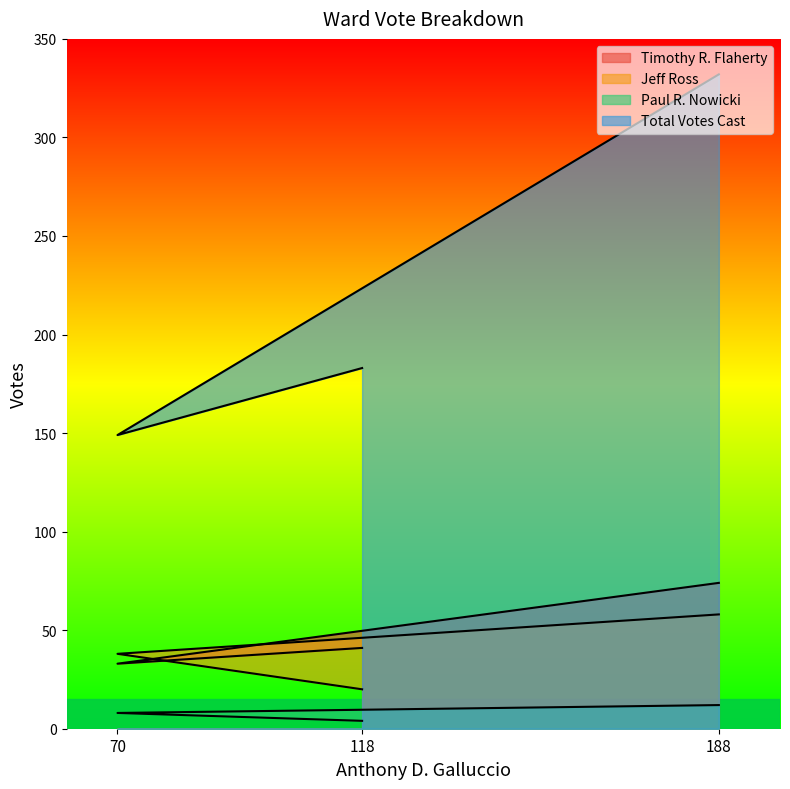

True or false: Total Votes Cast has a value of 132 at 188.

False